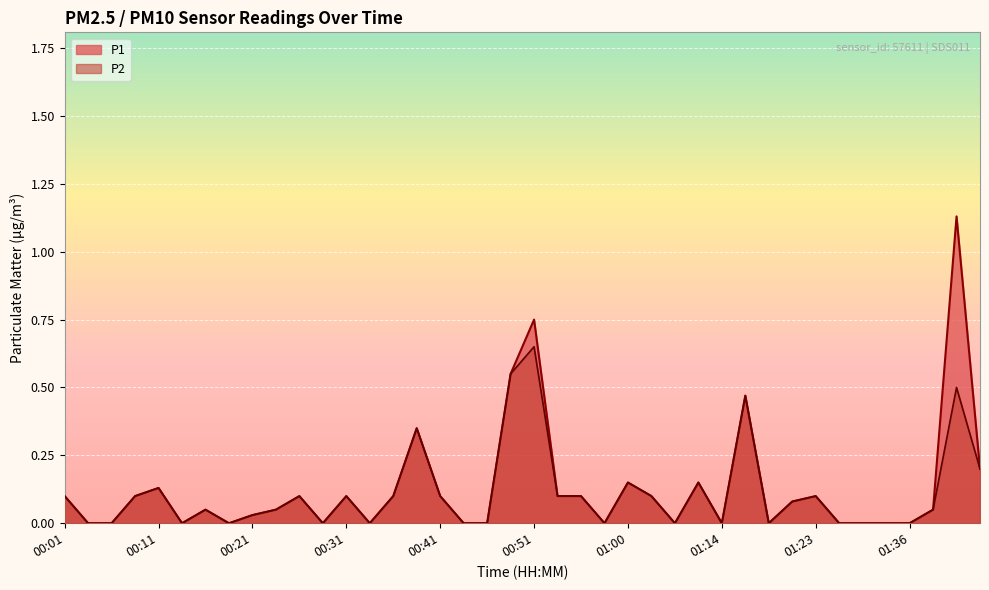

True or false: P1 has a value of 0.1 at 01:21.

True